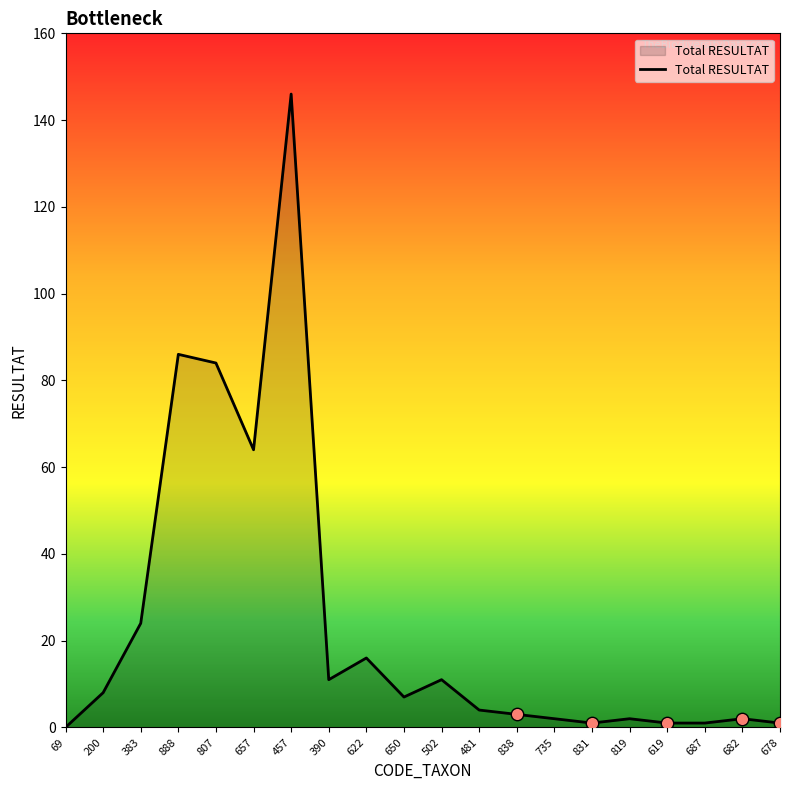

What is the change in value from 888 to 457?

+60